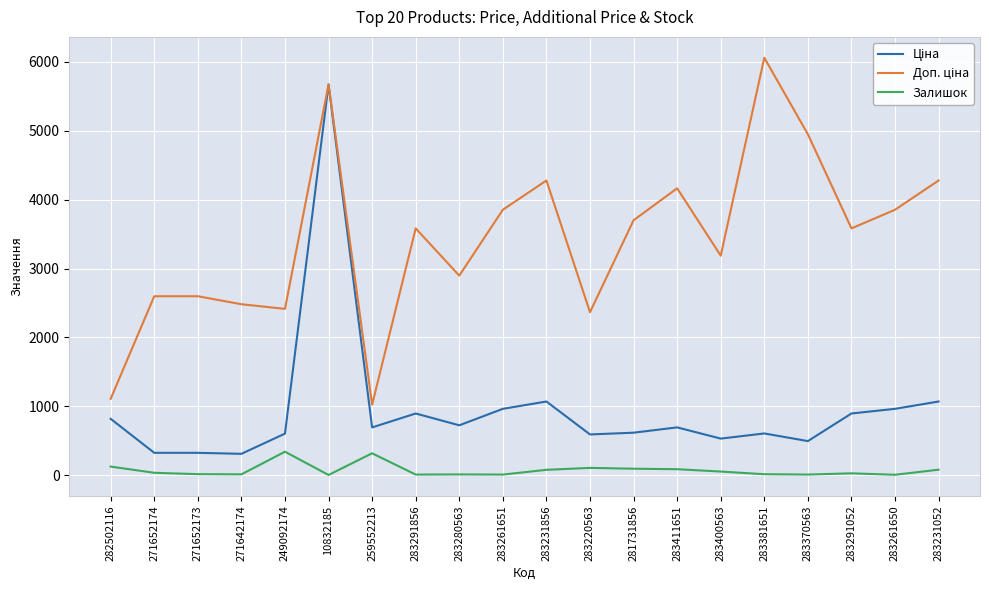

At which category is the sum across all series the highest?

10832185